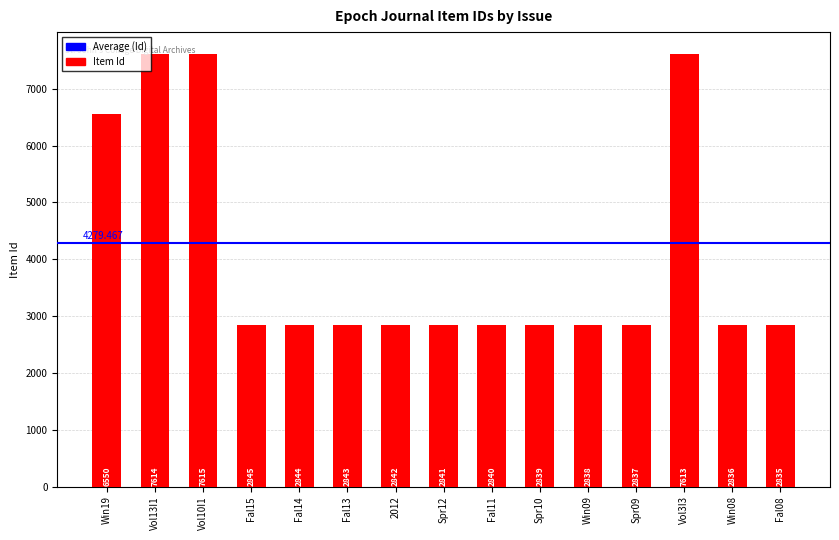

Between Fal14 and Spr09, which is larger?

Fal14